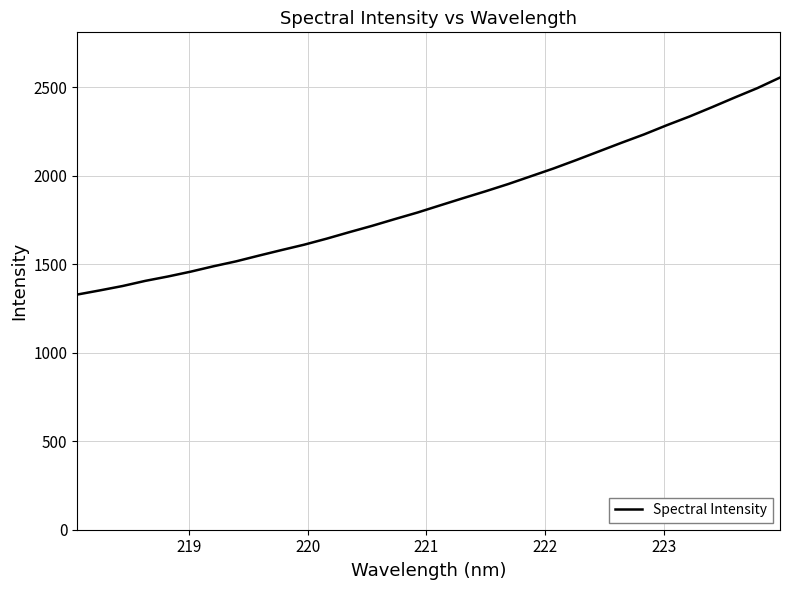

What is the greatest value displayed?

2556.1